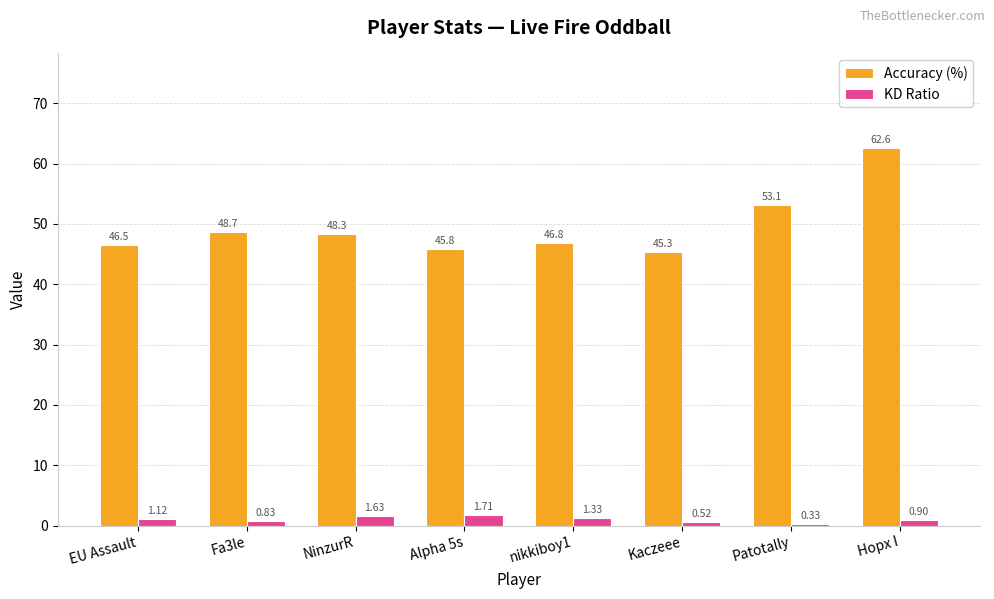

At which category is the sum across all series the highest?

Hopx I